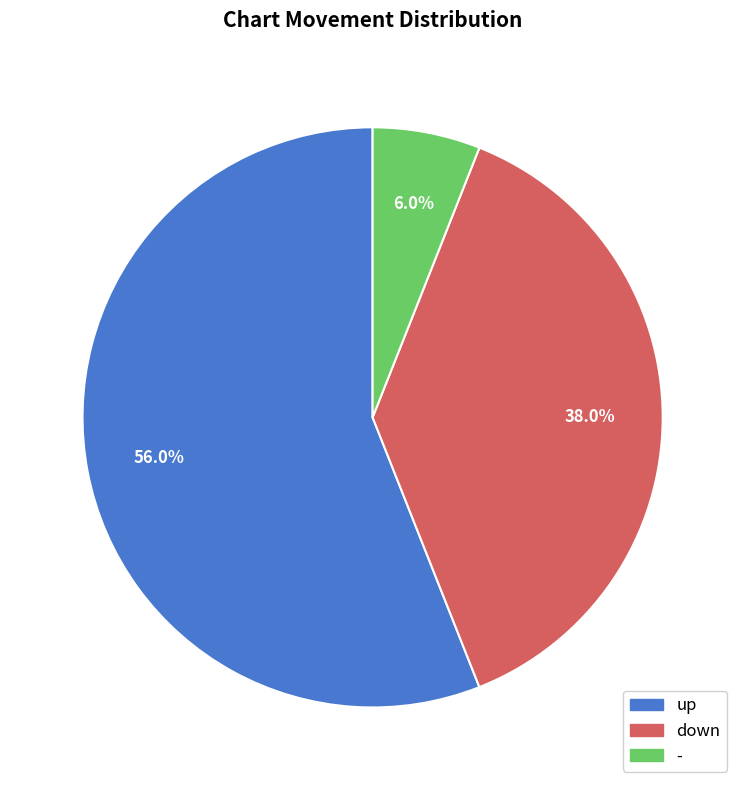

The up slice represents 56% of the pie. True or false?

True